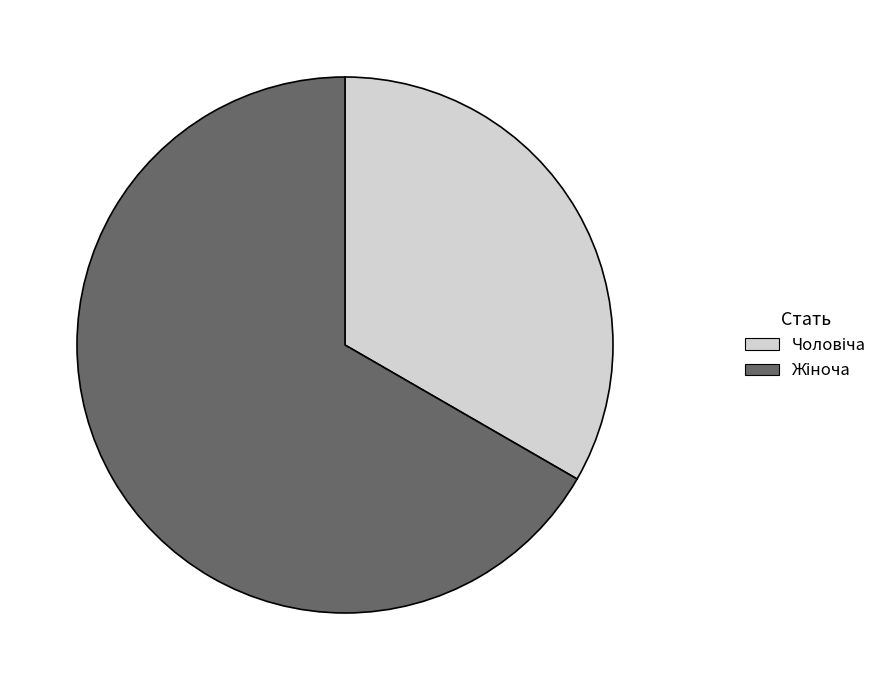

To the nearest percent, what is the difference between the largest and smallest slice percentages?

33%